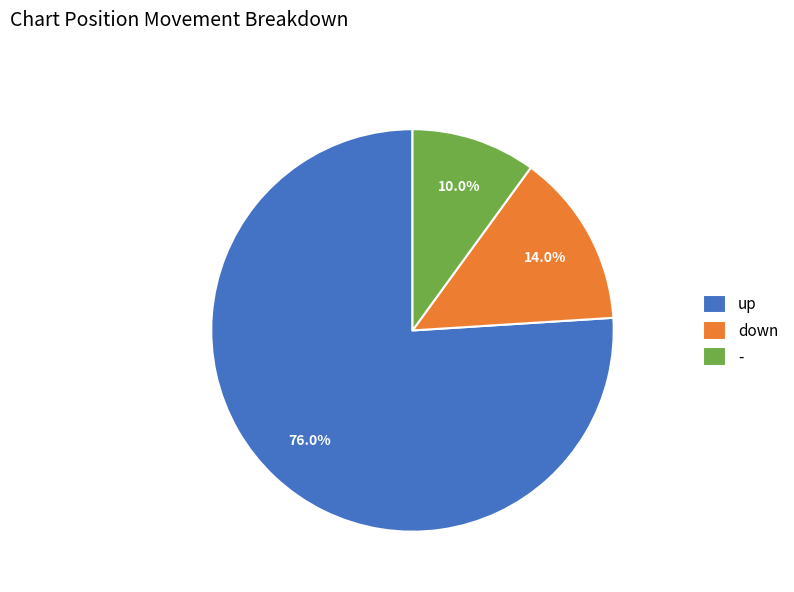

Between up and -, which is larger?

up